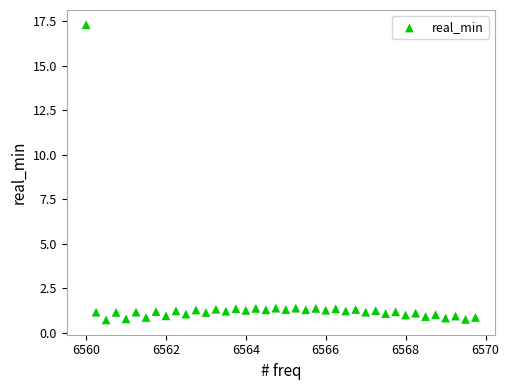

What is the range of X values (max minus min)?

9.8